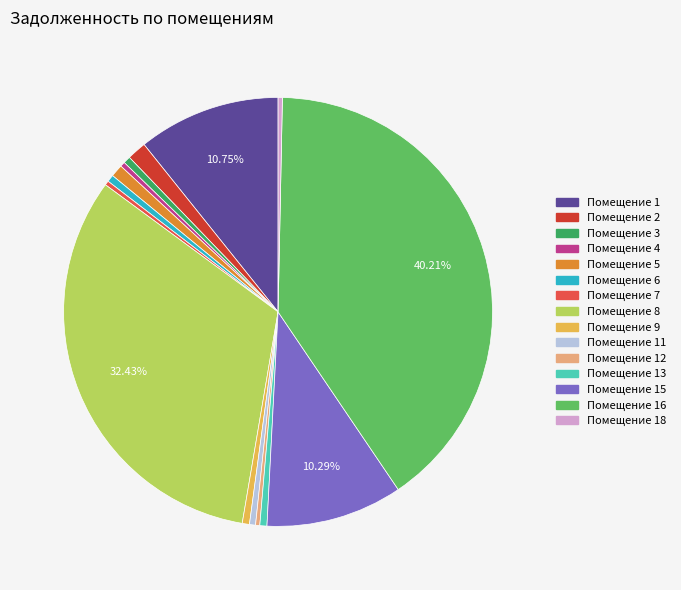

Is there any slice that represents more than half of the pie?

No